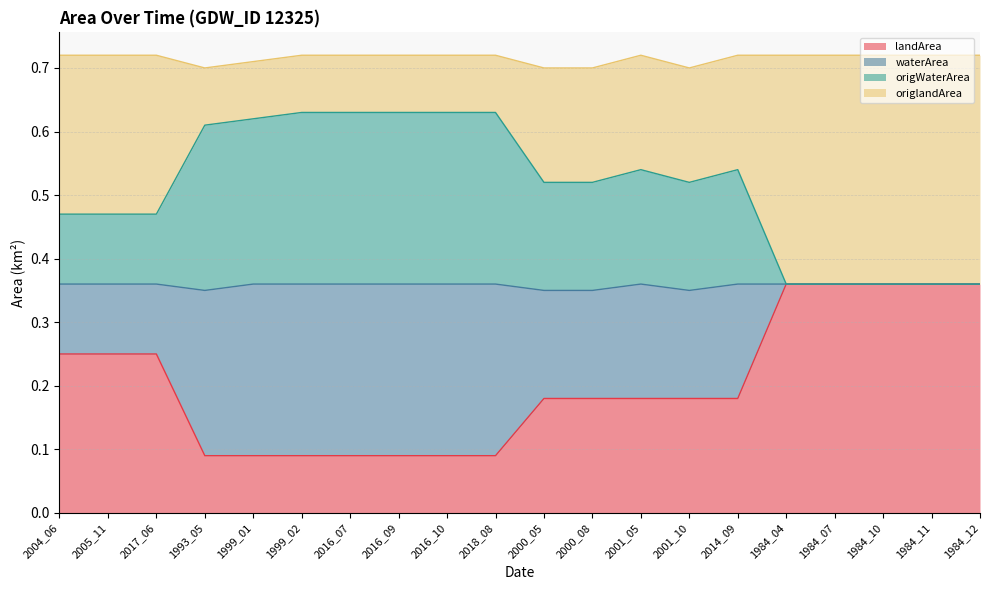

At how many categories does at least one series exceed 0?

20